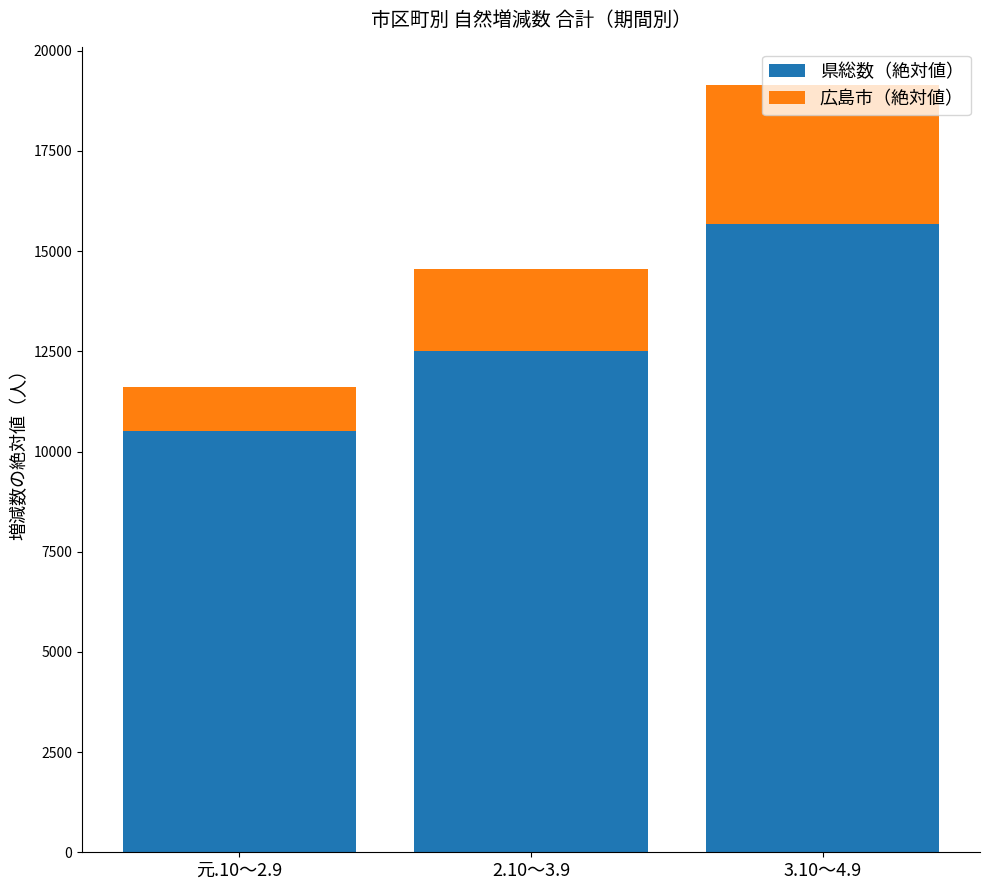

What is the total value across all series at 元.10～2.9?

11600